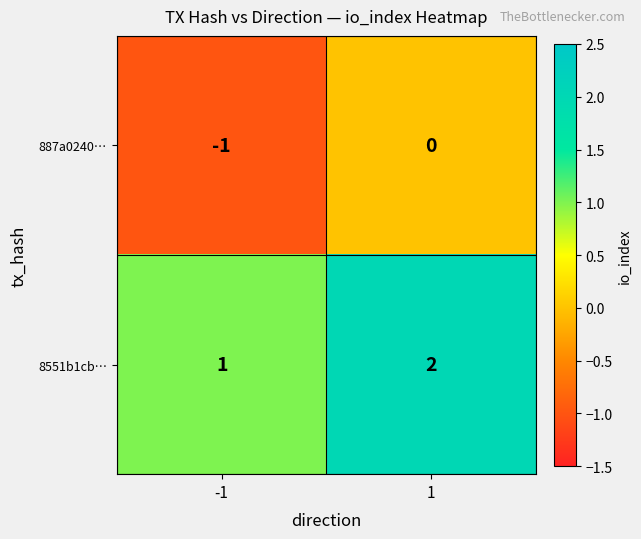

Reading left to right, extract all data points from this chart.

887a0240…: -1=-1	1=0
8551b1cb…: -1=1	1=2